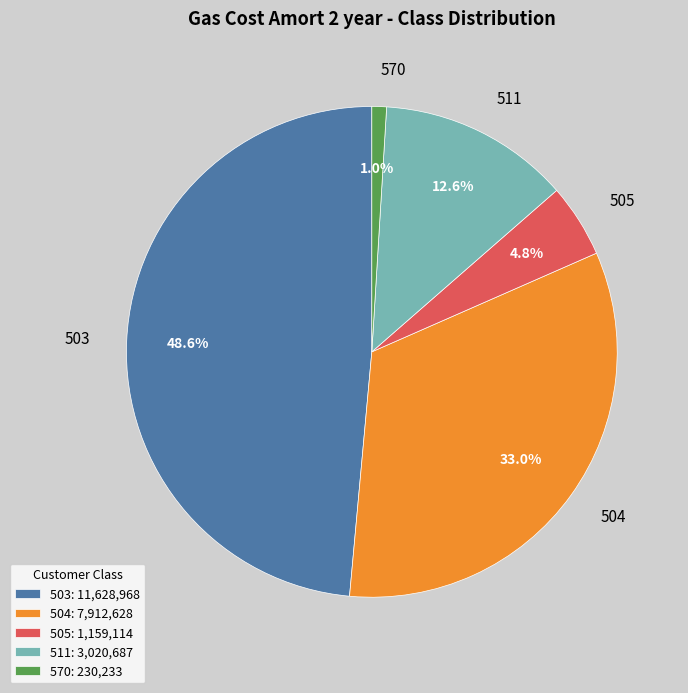

Does 504 account for over 50% of the chart?

No